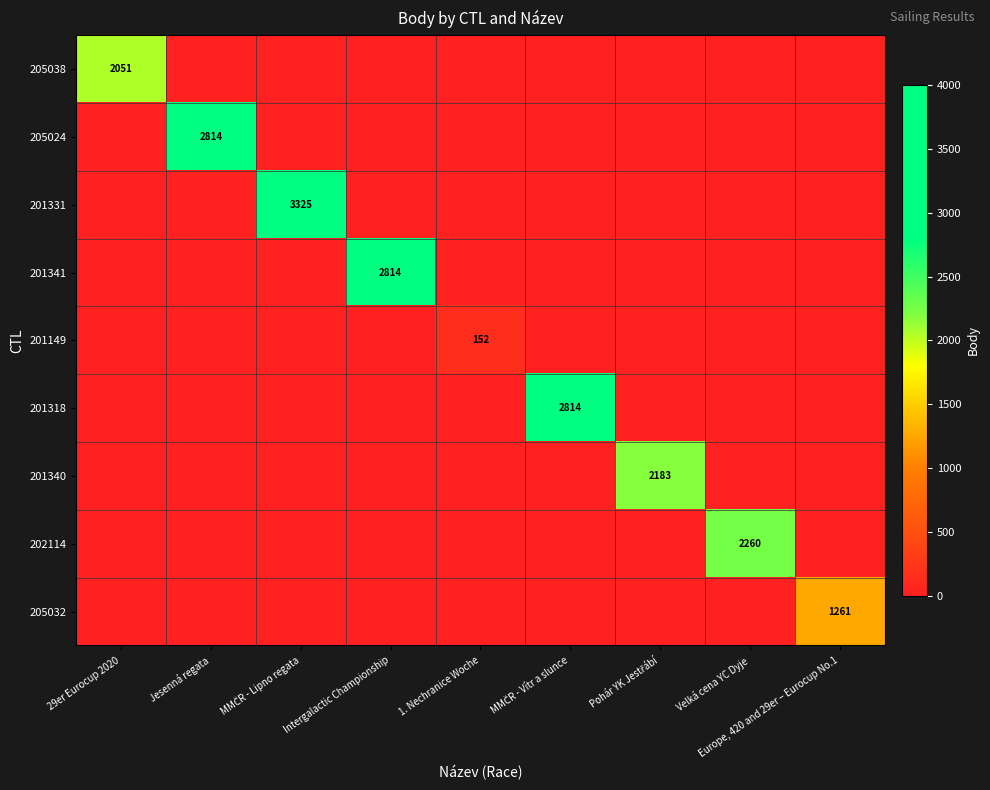

Between Jesenná regata and Europe, 420 and 29er – Eurocup No.1, which is larger?

Jesenná regata